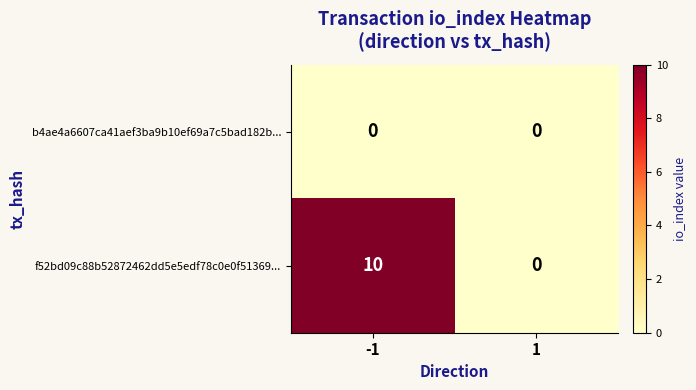

Which series has the widest spread of values?

f52bd09c88b52872462dd5e5edf78c0e0f51369...